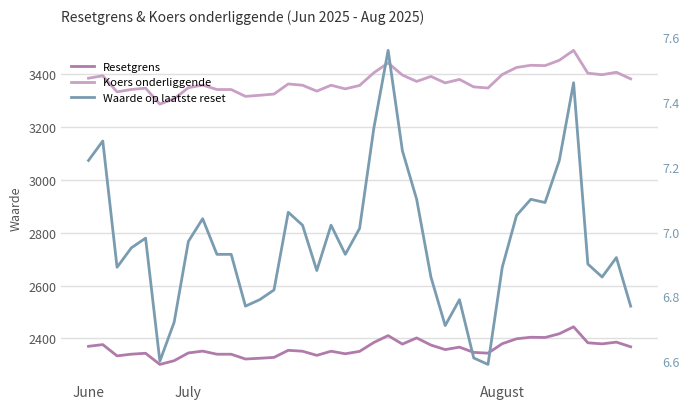

Which series has the widest spread of values?

Koers onderliggende